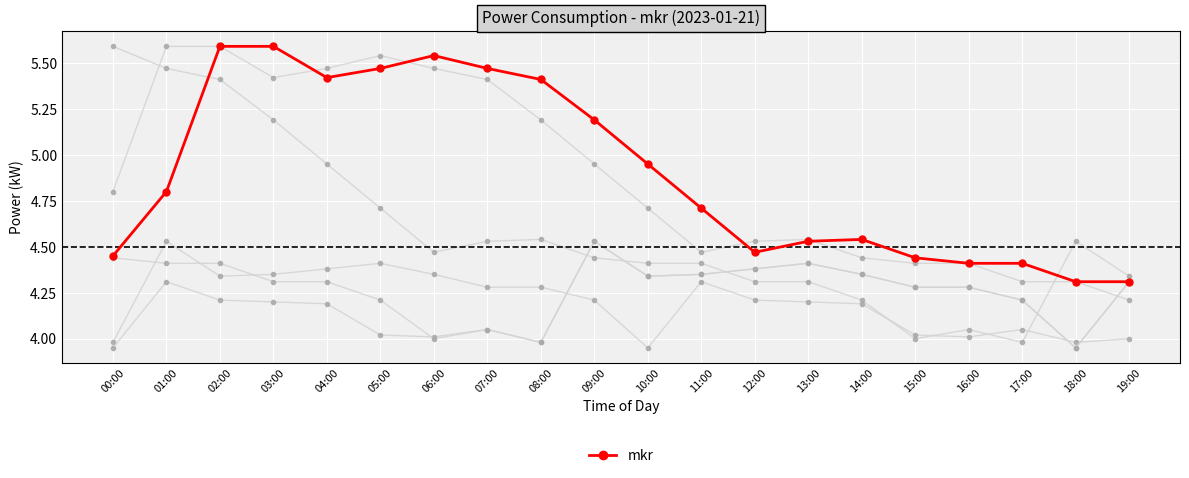

What is the label of the 14th point from the left?

13:00